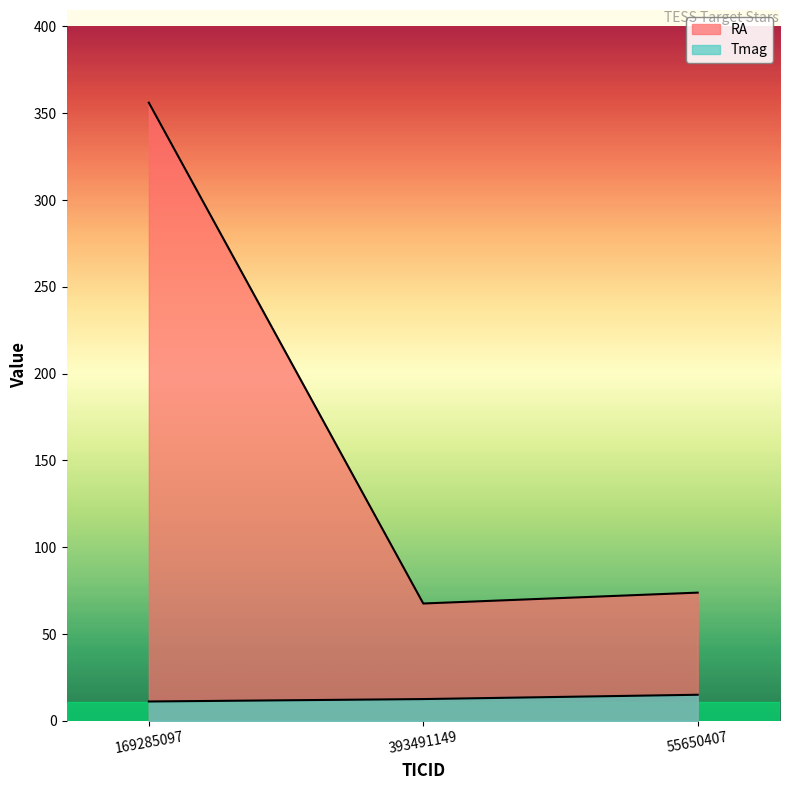

What is the difference between the maximum and minimum values in the Tmag series?

3.9